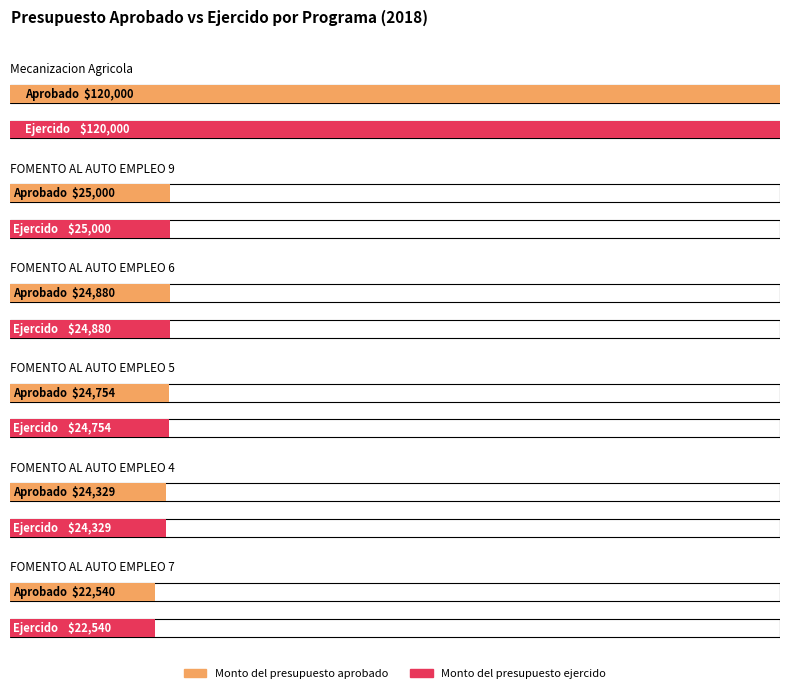

At which category is the sum across all series the highest?

Mecanizacion Agricola